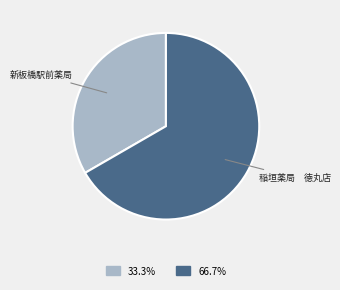

Is there a majority slice in this chart?

Yes